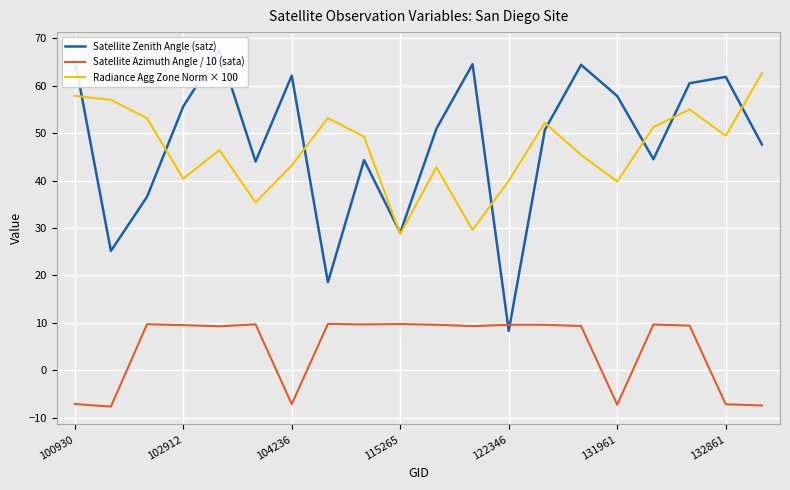

How many lines are shown in the chart?

3